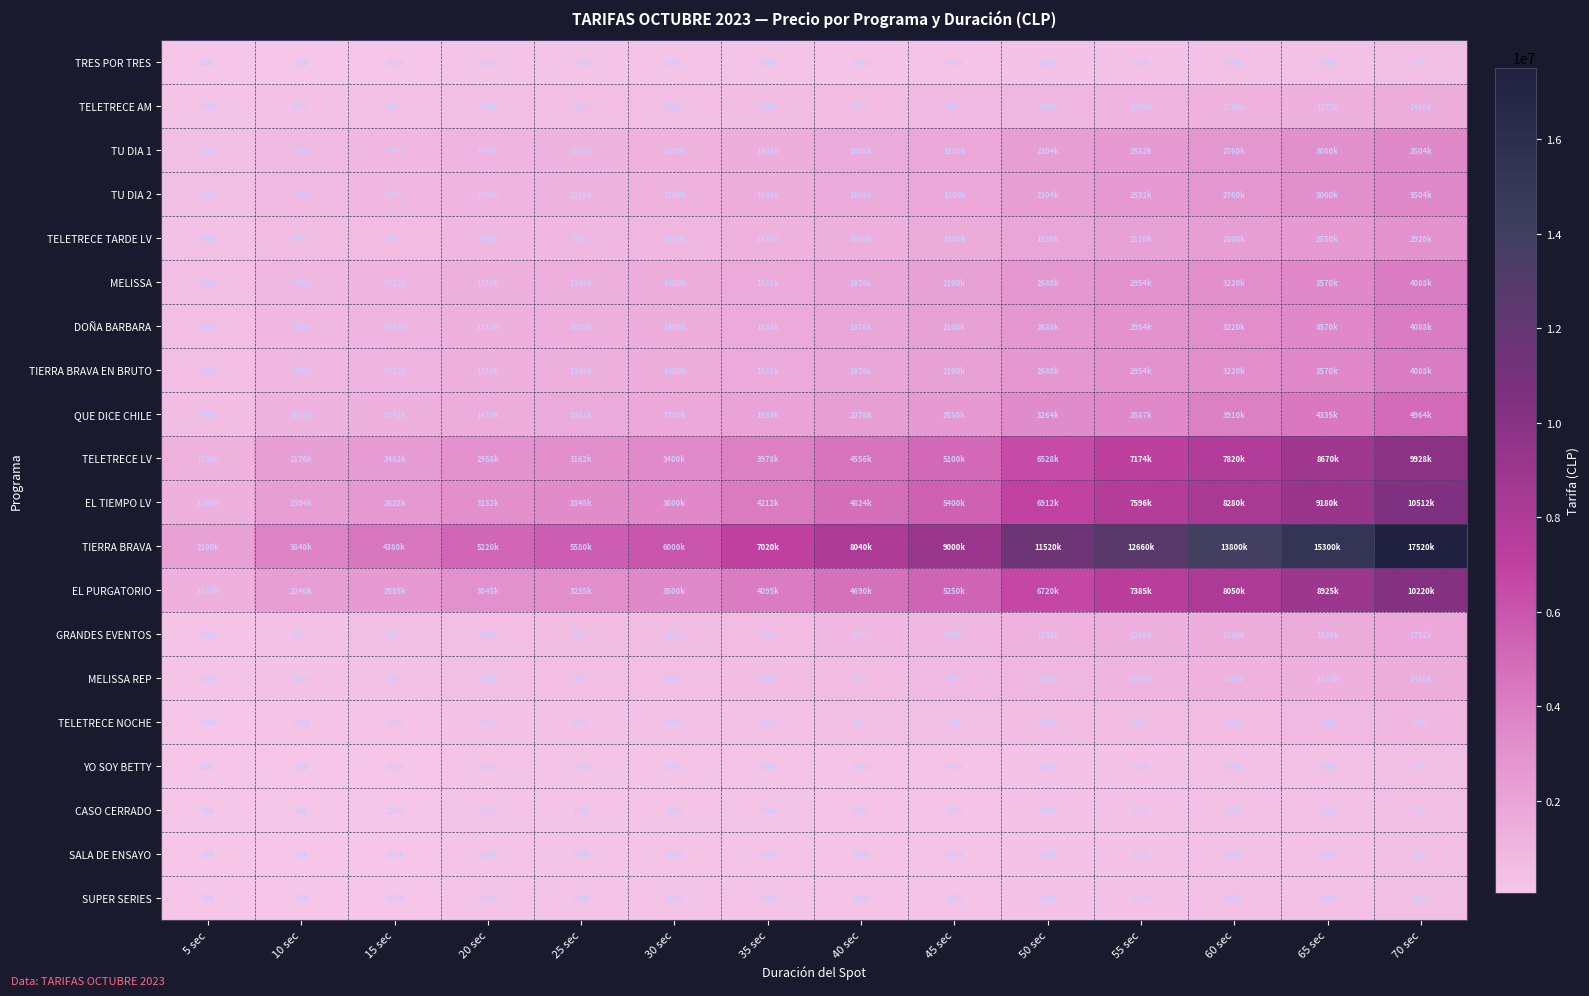

Reading right to left, extract all data points from this chart.

TRES POR TRES: 70 sec=438000	65 sec=383000	60 sec=345000	55 sec=317000	50 sec=288000	45 sec=225000	40 sec=201000	35 sec=176000	30 sec=150000	25 sec=140000	20 sec=131000	15 sec=110000	10 sec=96000	5 sec=53000
TELETRECE AM: 70 sec=1460000	65 sec=1275000	60 sec=1150000	55 sec=1055000	50 sec=960000	45 sec=750000	40 sec=670000	35 sec=585000	30 sec=500000	25 sec=465000	20 sec=435000	15 sec=365000	10 sec=320000	5 sec=175000
TU DIA 1: 70 sec=3504000	65 sec=3060000	60 sec=2760000	55 sec=2532000	50 sec=2304000	45 sec=1800000	40 sec=1608000	35 sec=1404000	30 sec=1200000	25 sec=1116000	20 sec=1044000	15 sec=876000	10 sec=768000	5 sec=420000
TU DIA 2: 70 sec=3504000	65 sec=3060000	60 sec=2760000	55 sec=2532000	50 sec=2304000	45 sec=1800000	40 sec=1608000	35 sec=1404000	30 sec=1200000	25 sec=1116000	20 sec=1044000	15 sec=876000	10 sec=768000	5 sec=420000
TELETRECE TARDE LV: 70 sec=2920000	65 sec=2550000	60 sec=2300000	55 sec=2110000	50 sec=1920000	45 sec=1500000	40 sec=1340000	35 sec=1170000	30 sec=1000000	25 sec=930000	20 sec=870000	15 sec=730000	10 sec=640000	5 sec=350000
MELISSA: 70 sec=4088000	65 sec=3570000	60 sec=3220000	55 sec=2954000	50 sec=2688000	45 sec=2100000	40 sec=1876000	35 sec=1638000	30 sec=1400000	25 sec=1302000	20 sec=1218000	15 sec=1022000	10 sec=896000	5 sec=490000
DOÑA BARBARA: 70 sec=4088000	65 sec=3570000	60 sec=3220000	55 sec=2954000	50 sec=2688000	45 sec=2100000	40 sec=1876000	35 sec=1638000	30 sec=1400000	25 sec=1302000	20 sec=1218000	15 sec=1022000	10 sec=896000	5 sec=490000
TIERRA BRAVA EN BRUTO: 70 sec=4088000	65 sec=3570000	60 sec=3220000	55 sec=2954000	50 sec=2688000	45 sec=2100000	40 sec=1876000	35 sec=1638000	30 sec=1400000	25 sec=1302000	20 sec=1218000	15 sec=1022000	10 sec=896000	5 sec=490000
QUE DICE CHILE: 70 sec=4964000	65 sec=4335000	60 sec=3910000	55 sec=3587000	50 sec=3264000	45 sec=2550000	40 sec=2278000	35 sec=1989000	30 sec=1700000	25 sec=1581000	20 sec=1479000	15 sec=1241000	10 sec=1088000	5 sec=595000
TELETRECE LV: 70 sec=9928000	65 sec=8670000	60 sec=7820000	55 sec=7174000	50 sec=6528000	45 sec=5100000	40 sec=4556000	35 sec=3978000	30 sec=3400000	25 sec=3162000	20 sec=2958000	15 sec=2482000	10 sec=2176000	5 sec=1190000
EL TIEMPO LV: 70 sec=10512000	65 sec=9180000	60 sec=8280000	55 sec=7596000	50 sec=6912000	45 sec=5400000	40 sec=4824000	35 sec=4212000	30 sec=3600000	25 sec=3348000	20 sec=3132000	15 sec=2628000	10 sec=2304000	5 sec=1260000
TIERRA BRAVA: 70 sec=17520000	65 sec=15300000	60 sec=13800000	55 sec=12660000	50 sec=11520000	45 sec=9000000	40 sec=8040000	35 sec=7020000	30 sec=6000000	25 sec=5580000	20 sec=5220000	15 sec=4380000	10 sec=3840000	5 sec=2100000
EL PURGATORIO: 70 sec=10220000	65 sec=8925000	60 sec=8050000	55 sec=7385000	50 sec=6720000	45 sec=5250000	40 sec=4690000	35 sec=4095000	30 sec=3500000	25 sec=3255000	20 sec=3045000	15 sec=2555000	10 sec=2240000	5 sec=1225000
GRANDES EVENTOS: 70 sec=1752000	65 sec=1530000	60 sec=1380000	55 sec=1266000	50 sec=1152000	45 sec=900000	40 sec=804000	35 sec=702000	30 sec=600000	25 sec=558000	20 sec=522000	15 sec=438000	10 sec=384000	5 sec=210000
MELISSA REP: 70 sec=1460000	65 sec=1275000	60 sec=1150000	55 sec=1055000	50 sec=960000	45 sec=750000	40 sec=670000	35 sec=585000	30 sec=500000	25 sec=465000	20 sec=435000	15 sec=365000	10 sec=320000	5 sec=175000
TELETRECE NOCHE: 70 sec=876000	65 sec=765000	60 sec=690000	55 sec=633000	50 sec=576000	45 sec=450000	40 sec=402000	35 sec=351000	30 sec=300000	25 sec=279000	20 sec=261000	15 sec=219000	10 sec=192000	5 sec=105000
YO SOY BETTY: 70 sec=438000	65 sec=383000	60 sec=345000	55 sec=317000	50 sec=288000	45 sec=225000	40 sec=201000	35 sec=176000	30 sec=150000	25 sec=140000	20 sec=131000	15 sec=110000	10 sec=96000	5 sec=53000
CASO CERRADO: 70 sec=438000	65 sec=383000	60 sec=345000	55 sec=317000	50 sec=288000	45 sec=225000	40 sec=201000	35 sec=176000	30 sec=150000	25 sec=140000	20 sec=131000	15 sec=110000	10 sec=96000	5 sec=53000
SALA DE ENSAYO: 70 sec=438000	65 sec=383000	60 sec=345000	55 sec=317000	50 sec=288000	45 sec=225000	40 sec=201000	35 sec=176000	30 sec=150000	25 sec=140000	20 sec=131000	15 sec=110000	10 sec=96000	5 sec=53000
SUPER SERIES: 70 sec=438000	65 sec=383000	60 sec=345000	55 sec=317000	50 sec=288000	45 sec=225000	40 sec=201000	35 sec=176000	30 sec=150000	25 sec=140000	20 sec=131000	15 sec=110000	10 sec=96000	5 sec=53000